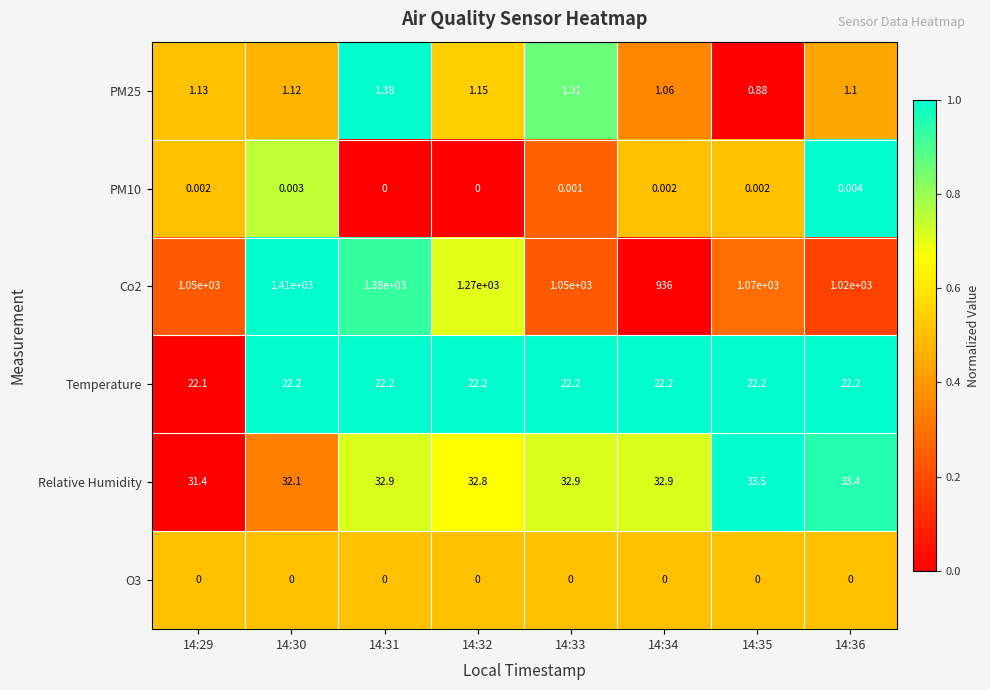

Is the value of PM25 at 14:32 greater than the value of PM10 at 14:36?

Yes